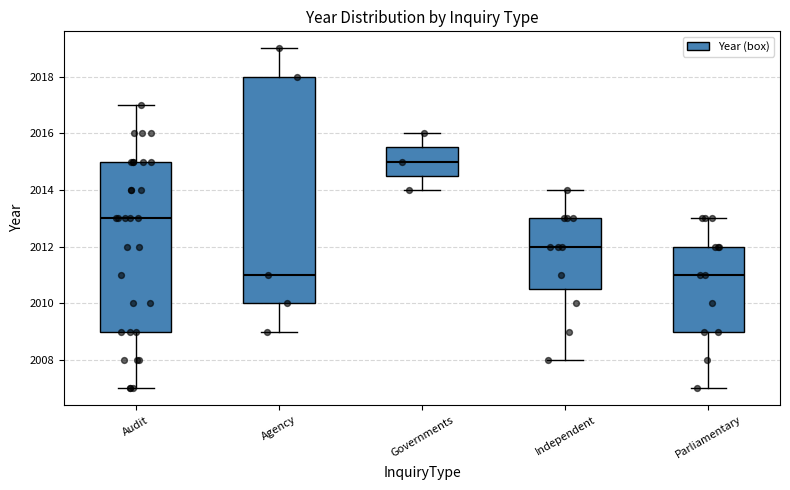

Reading left to right, read every box against the y-axis: the position of its median line, the range the box covers, and the ends of its whiskers. The values are not printed on the chart, so give them approximately, as read against the axis.

Audit: median 2013.0, box 2009.0 to 2015.0, whiskers 2007.0 to 2017.0
Agency: median 2011.0, box 2010.0 to 2018.0, whiskers 2009.0 to 2019.0
Governments: median 2015.0, box 2014.6 to 2015.6, whiskers 2014.0 to 2016.0
Independent: median 2012.0, box 2010.6 to 2013.0, whiskers 2008.0 to 2014.0
Parliamentary: median 2011.0, box 2009.0 to 2012.0, whiskers 2007.0 to 2013.0